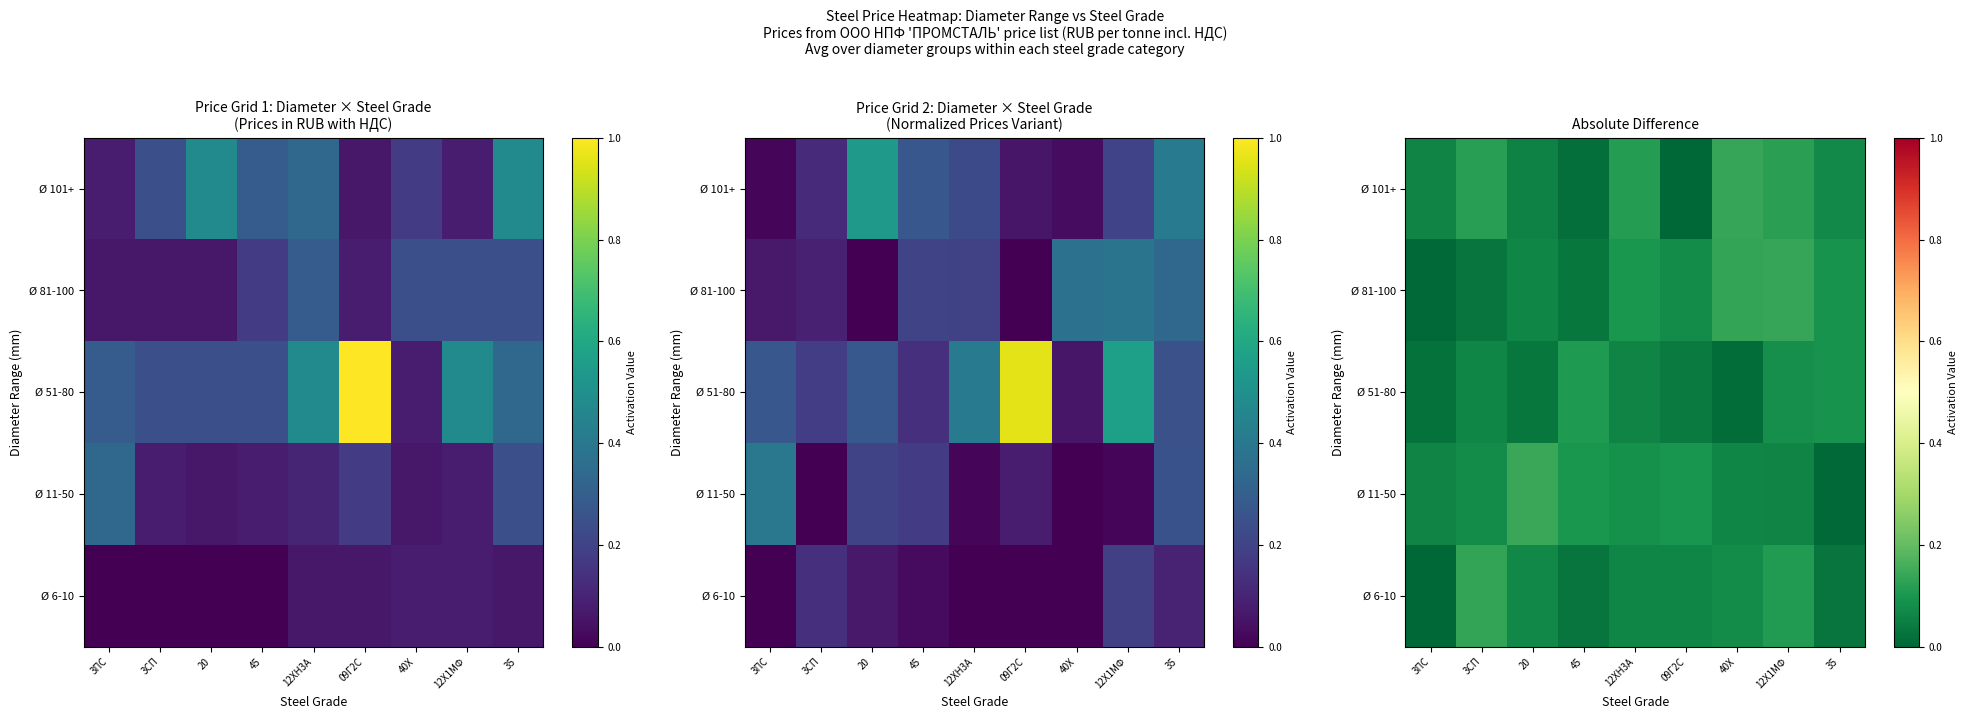

What is the spread (max minus min) of values at 12Х1МФ?

0.1